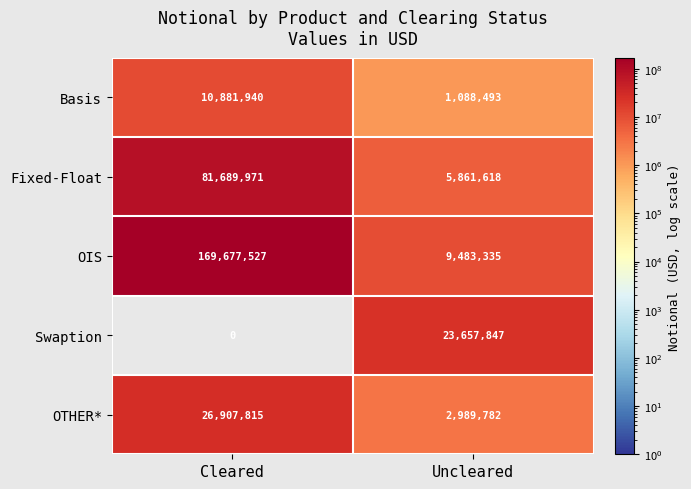

Which series has the largest range (max minus min)?

OIS